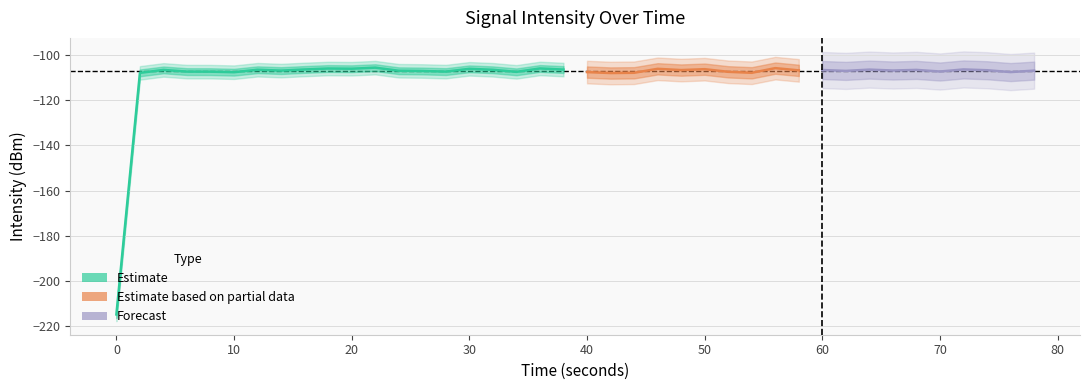

At which category does the data reach its first local peak?

2